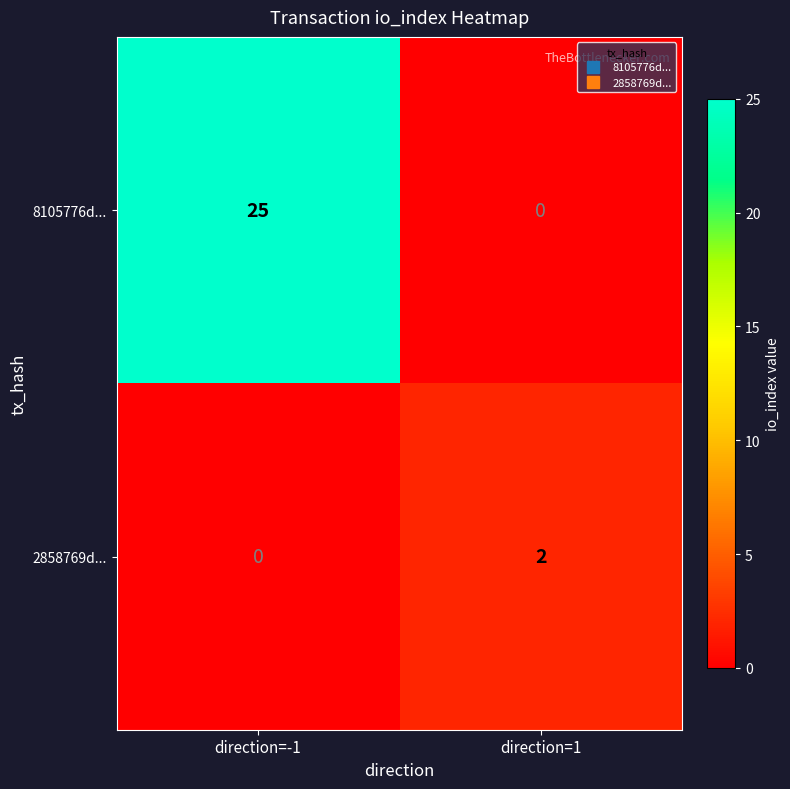

At which category is the sum across all series the highest?

direction=-1